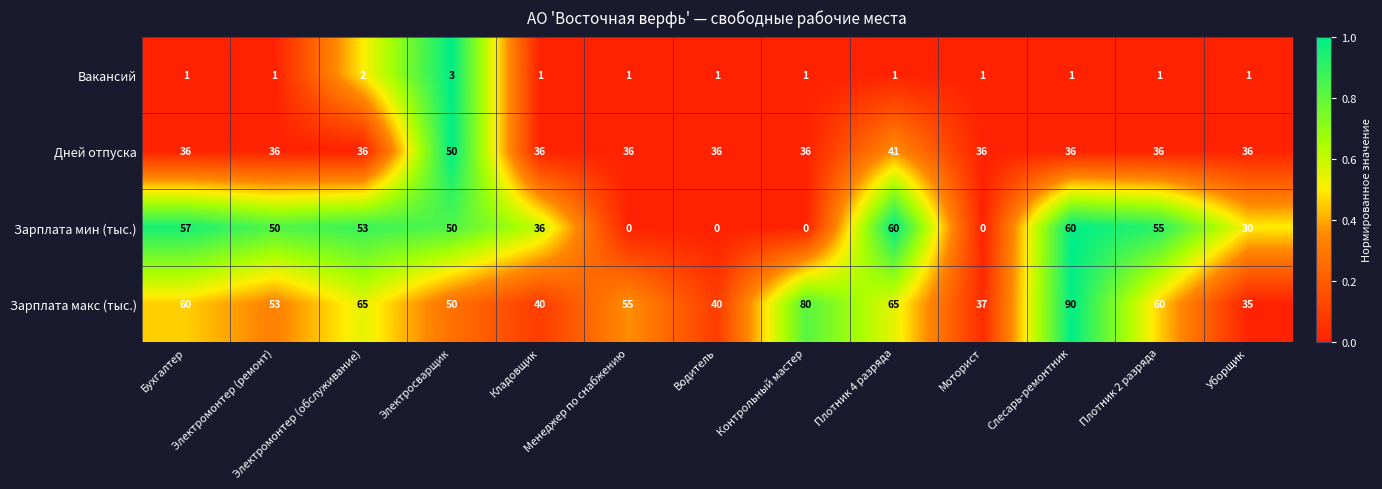

Rank the series by their maximum value, from lowest to highest.

Вакансий, Дней отпуска, Зарплата мин (тыс.), Зарплата макс (тыс.)